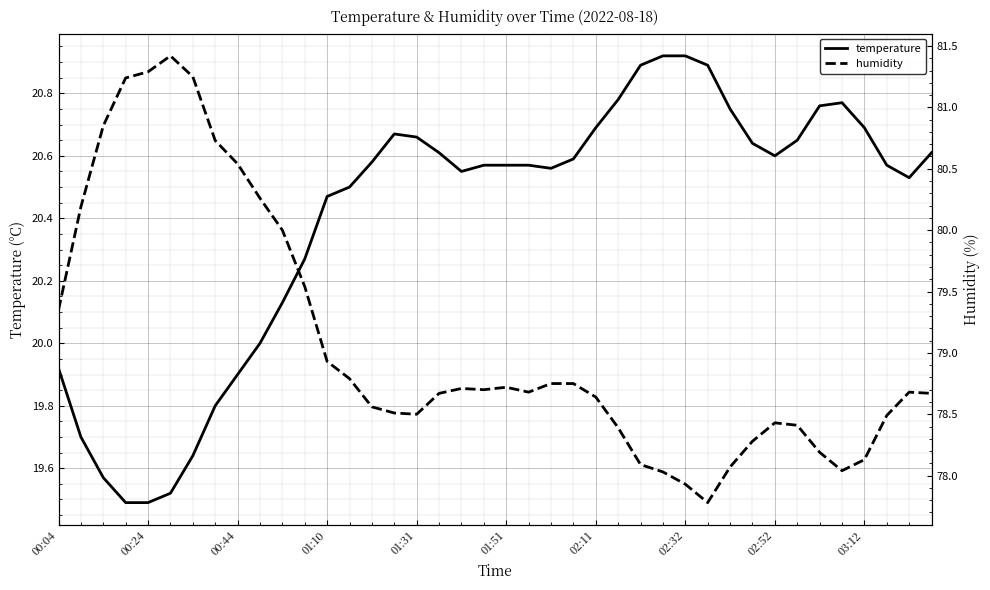

The temperature series shows 20.7 at 02:11. True or false?

True